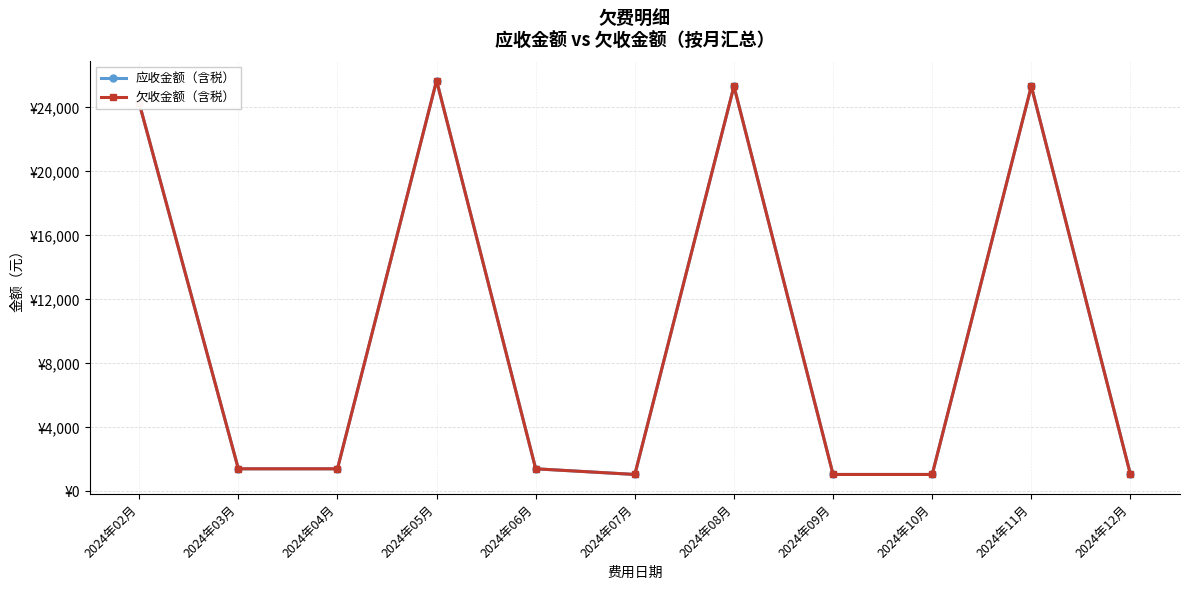

True or false: 欠收金额（含税） and 应收金额（含税） intersect in this chart.

False